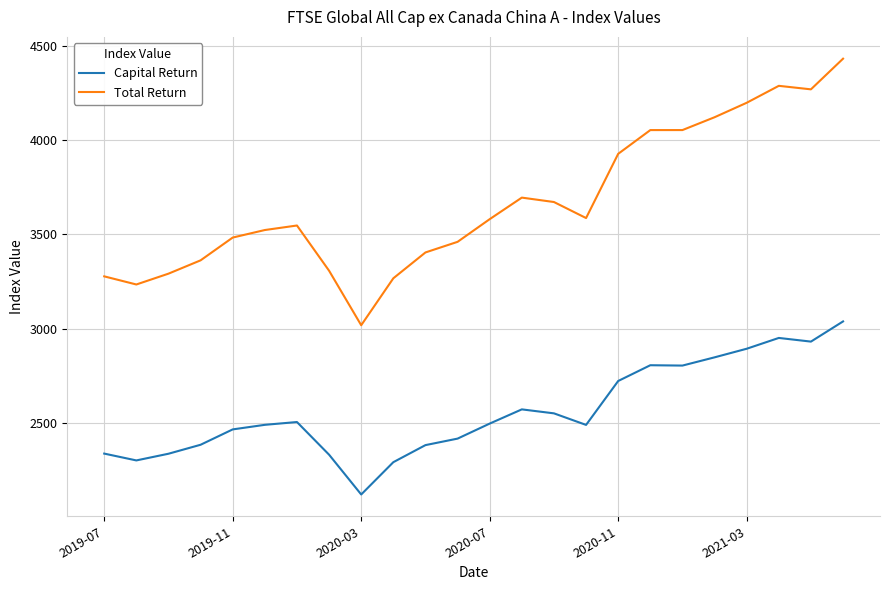

True or false: Capital Return and Total Return cross at least once.

False